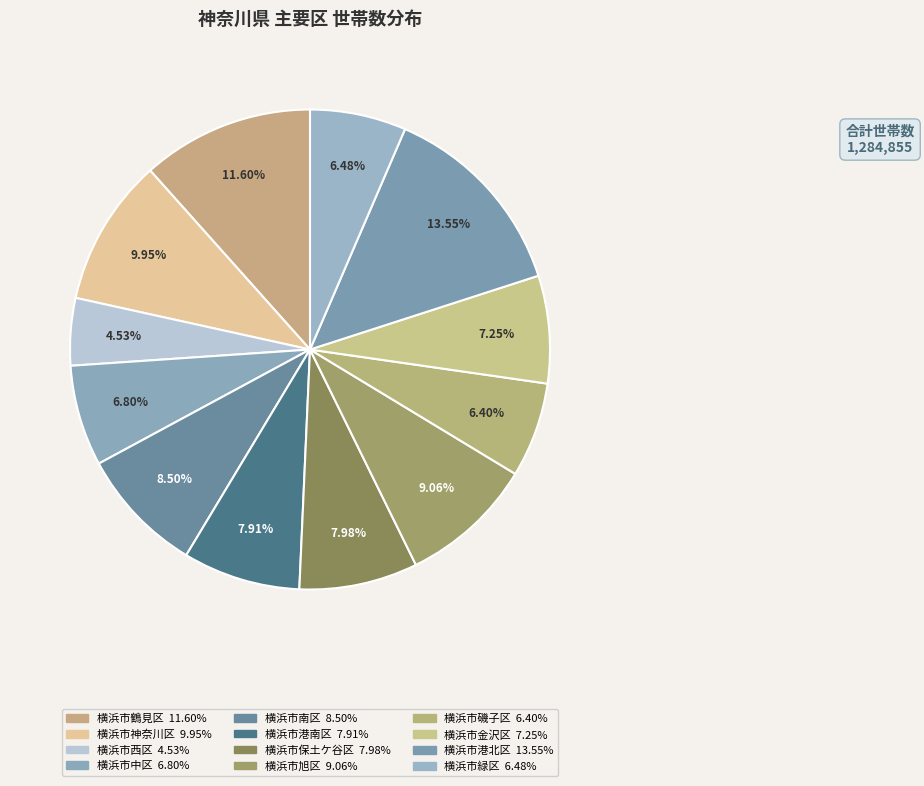

To the nearest percent, what is the difference between the 横浜市西区 and 横浜市鶴見区 slice percentages?

7%